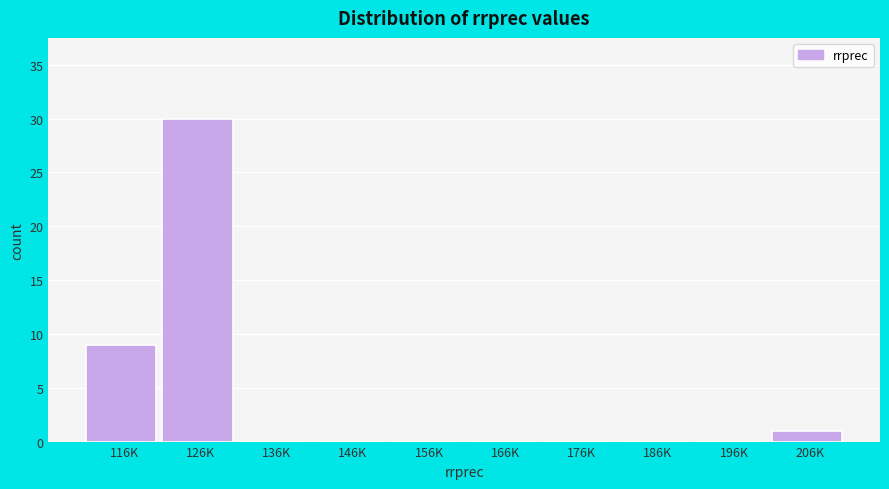

Reading right to left, list all the values displayed in this chart.

206K=1	196K=0	186K=0	176K=0	166K=0	156K=0	146K=0	136K=0	126K=30	116K=9